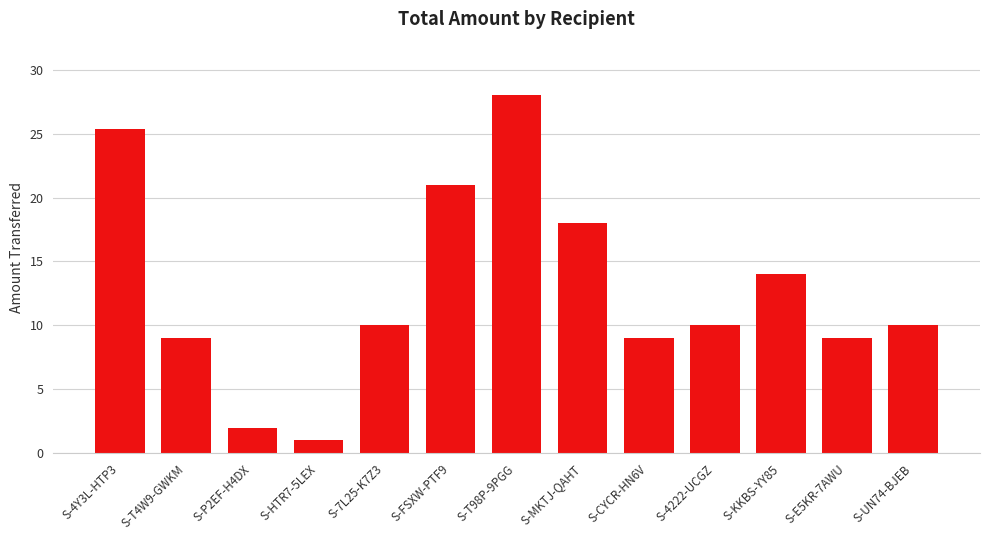

What is the maximum value shown in the chart?

28.0